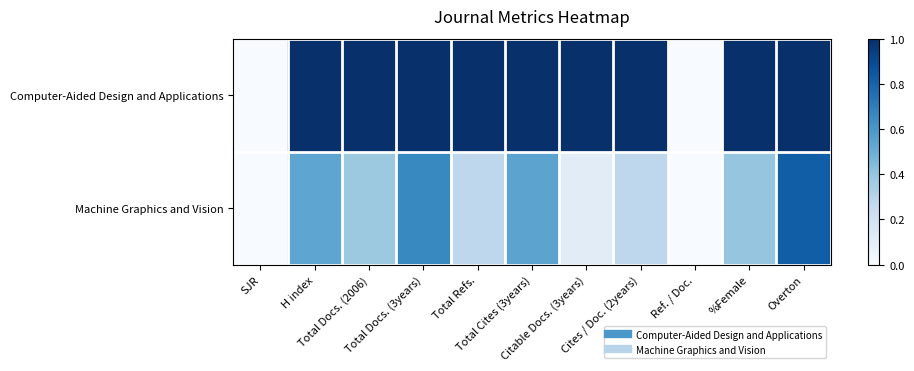

At Overton, list the series in order from smallest to largest.

Machine Graphics and Vision, Computer-Aided Design and Applications